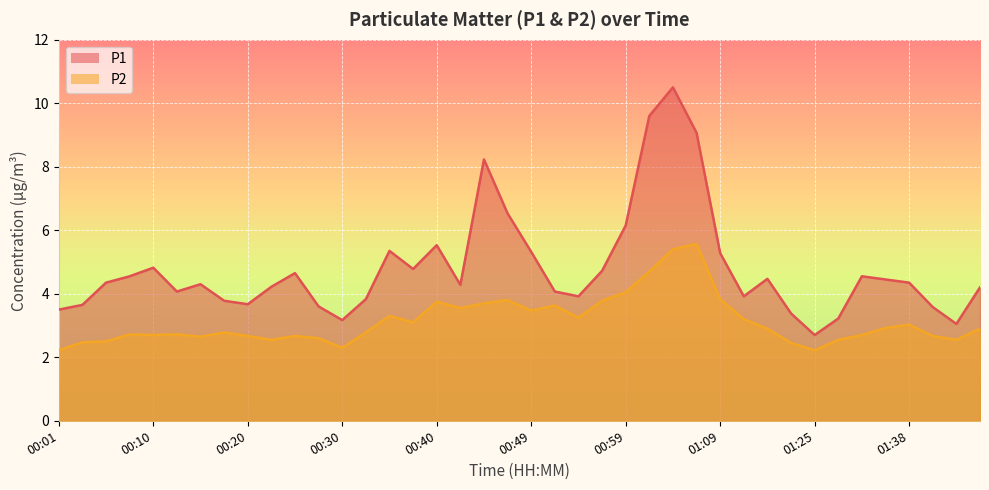

Reading left to right, transcribe all the data shown in this chart.

P1: 3.5	3.6	4.3	4.5	4.8	4.1	4.3	3.8	3.7	4.2	4.7	3.6	3.2	3.8	5.3	4.8	5.5	4.3	8.2	6.5	5.3	4.1	3.9	4.7	6.2	9.6	10.5	9.1	5.3	3.9	4.5	3.4	2.7	3.2	4.5	4.5	4.3	3.6	3.0	4.2
P2: 2.2	2.5	2.5	2.7	2.7	2.7	2.6	2.8	2.7	2.5	2.7	2.6	2.3	2.8	3.3	3.1	3.8	3.5	3.7	3.8	3.5	3.6	3.2	3.8	4.0	4.7	5.4	5.6	3.8	3.2	2.9	2.5	2.2	2.5	2.7	2.9	3.0	2.7	2.5	2.9